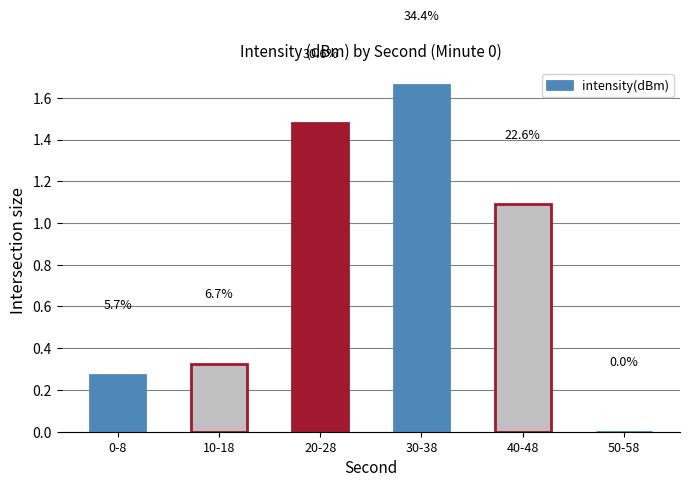

Count the number of values greater than 1.

3